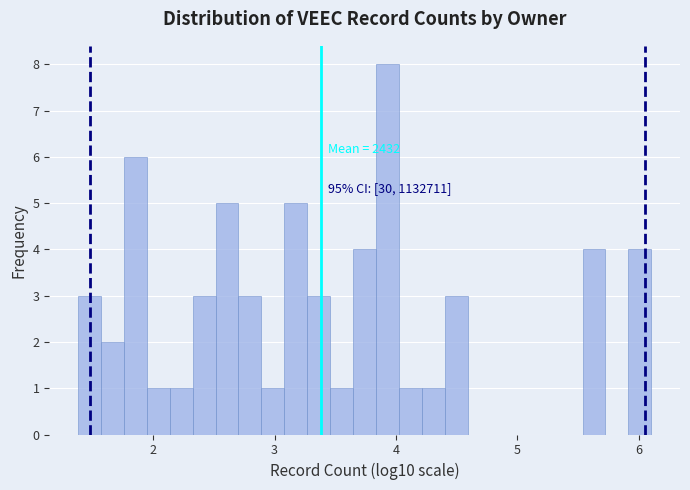

Around what value on the x-axis is the tallest bar? Give the approximate position of its centre, as read against the axis.

3.9